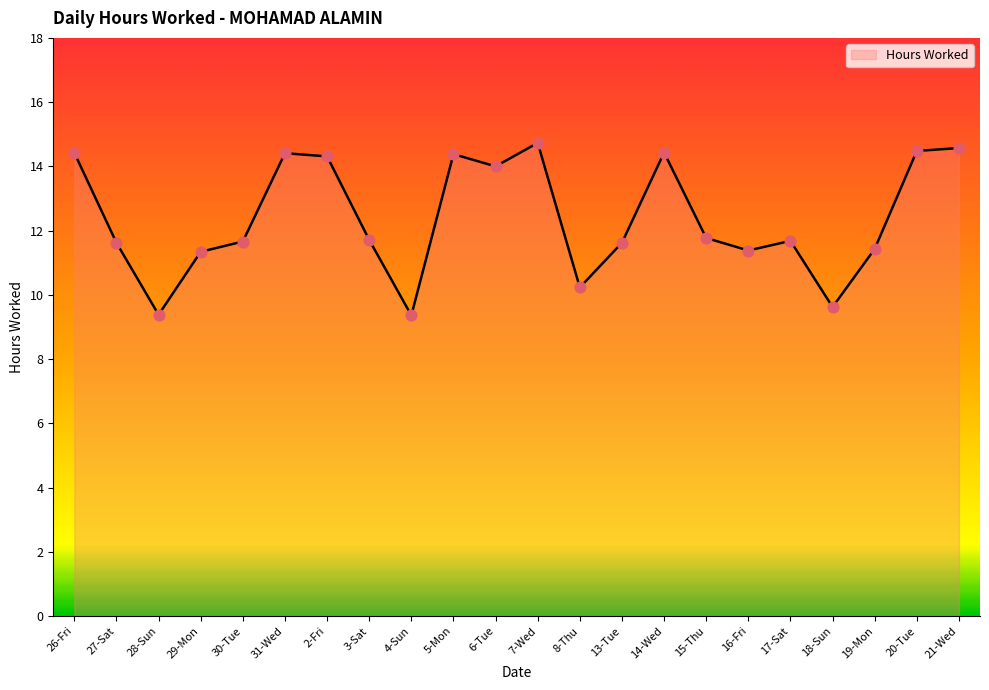

Which has a higher value, 20-Tue or 29-Mon?

20-Tue